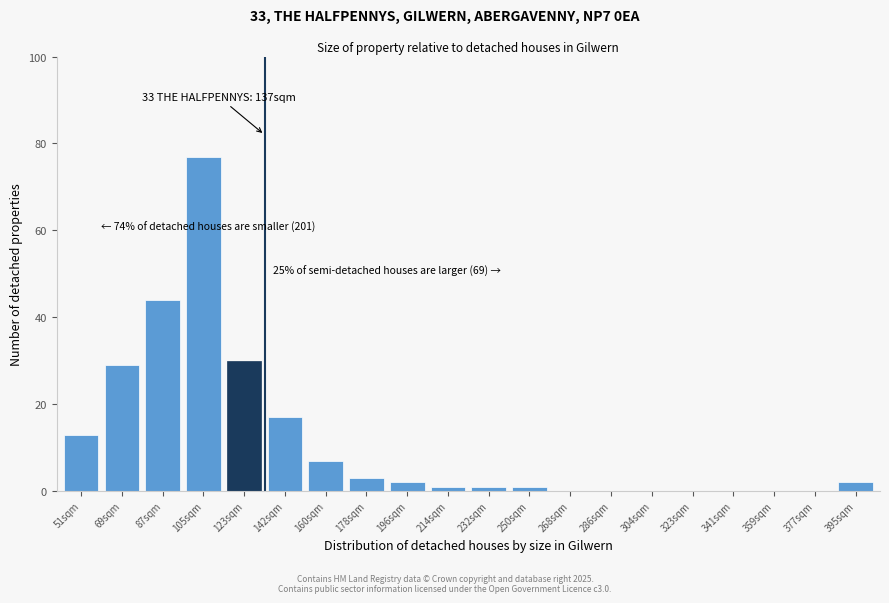

Reading left to right, transcribe all the data shown in this chart.

51sqm=13	69sqm=29	87sqm=44	105sqm=77	123sqm=30	142sqm=17	160sqm=7	178sqm=3	196sqm=2	214sqm=1	232sqm=1	250sqm=1	268sqm=0	286sqm=0	304sqm=0	323sqm=0	341sqm=0	359sqm=0	377sqm=0	395sqm=2